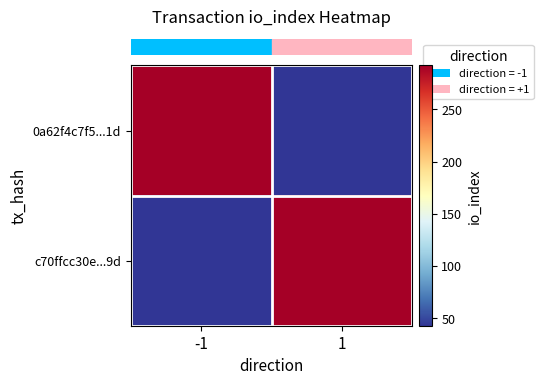

What is the difference between the highest and lowest values at 1?

249